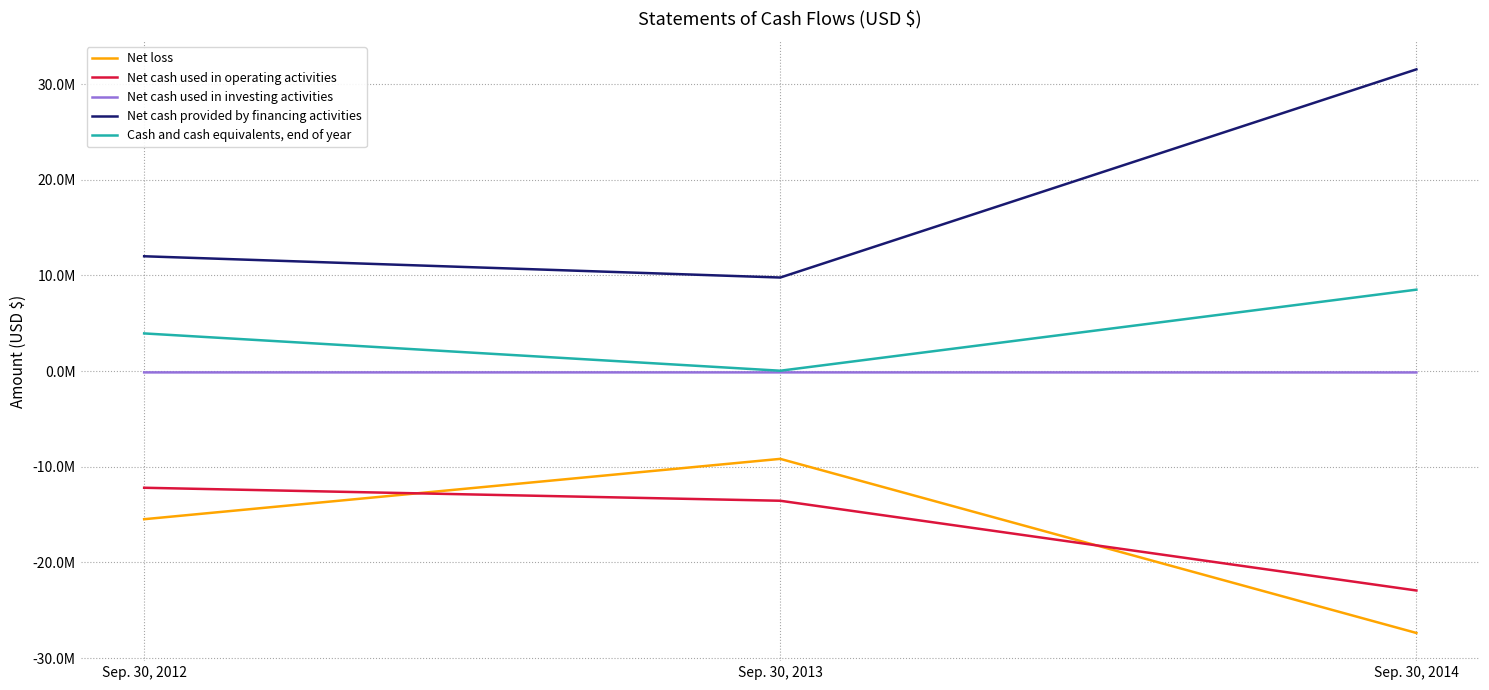

Is it true that Cash and cash equivalents, end of year equals 8513620 at Sep. 30, 2014?

True